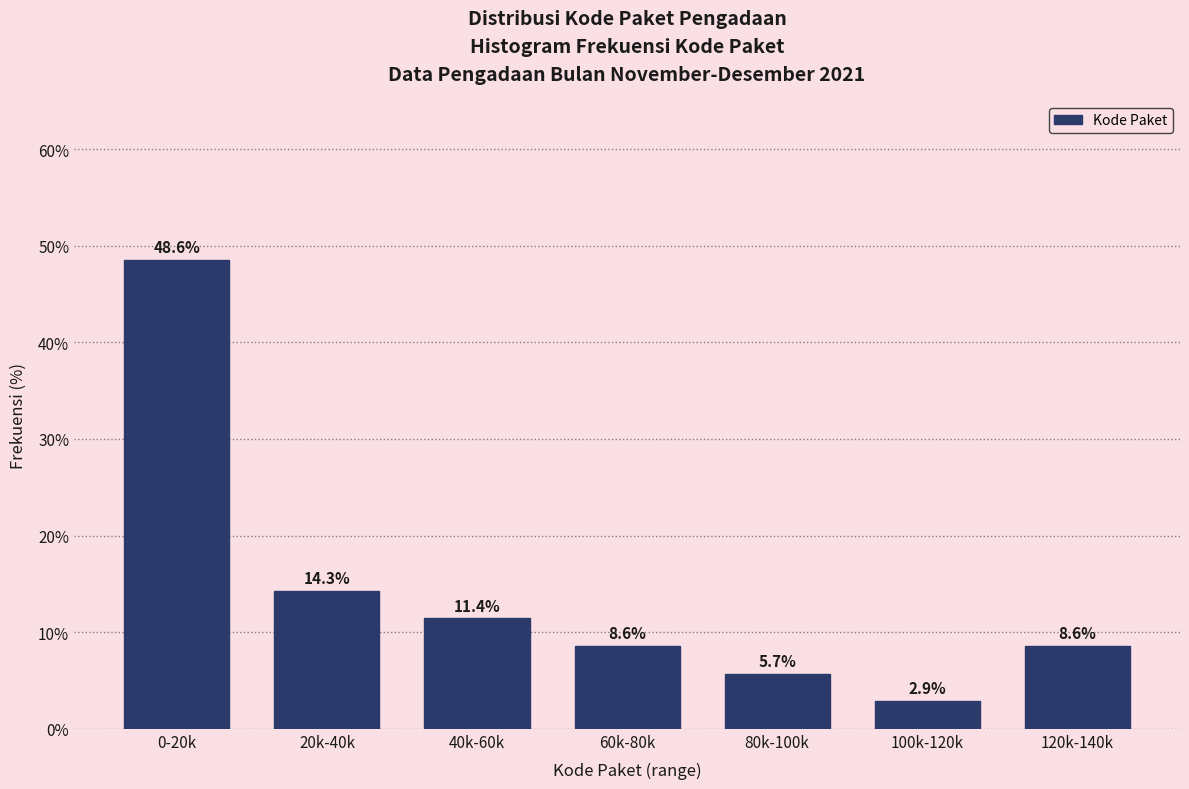

Reading left to right, extract all data points from this chart.

48.6	14.3	11.4	8.6	5.7	2.9	8.6